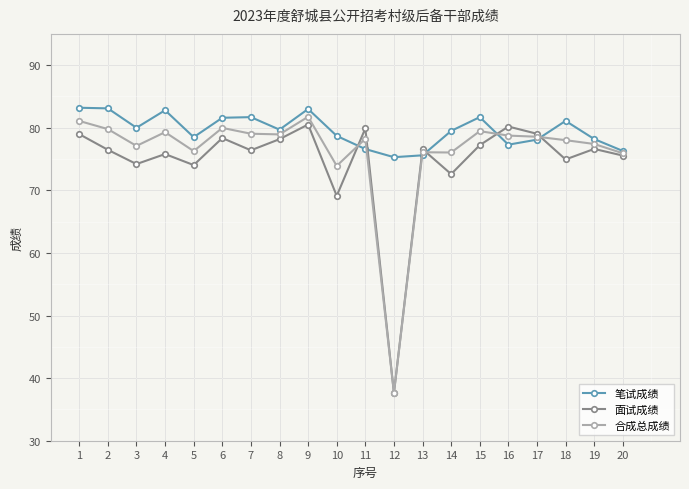

Is the value of 笔试成绩 at 14 greater than the value of 合成总成绩 at 11?

Yes